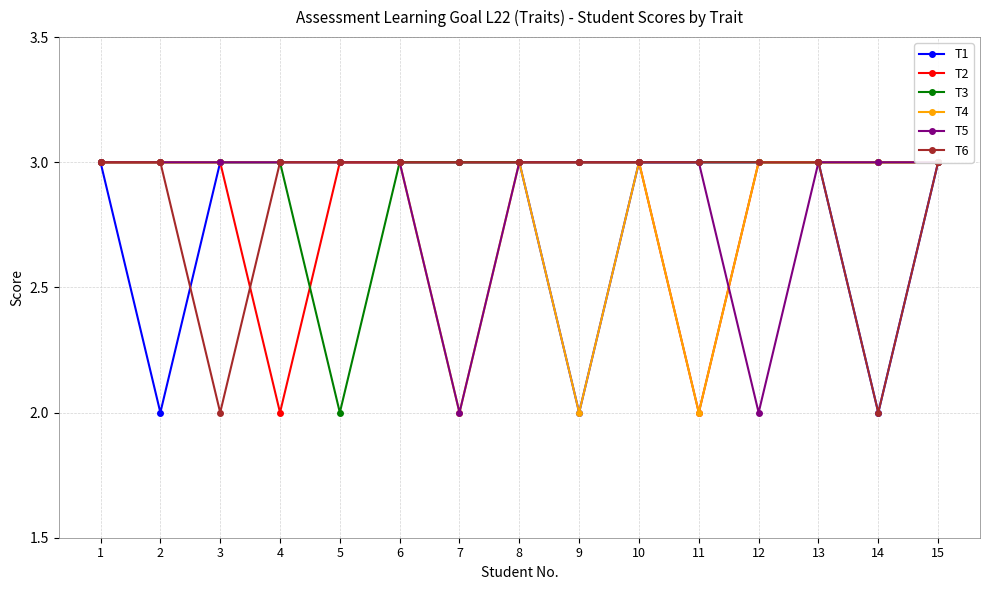

What is the maximum value shown in the chart?

3